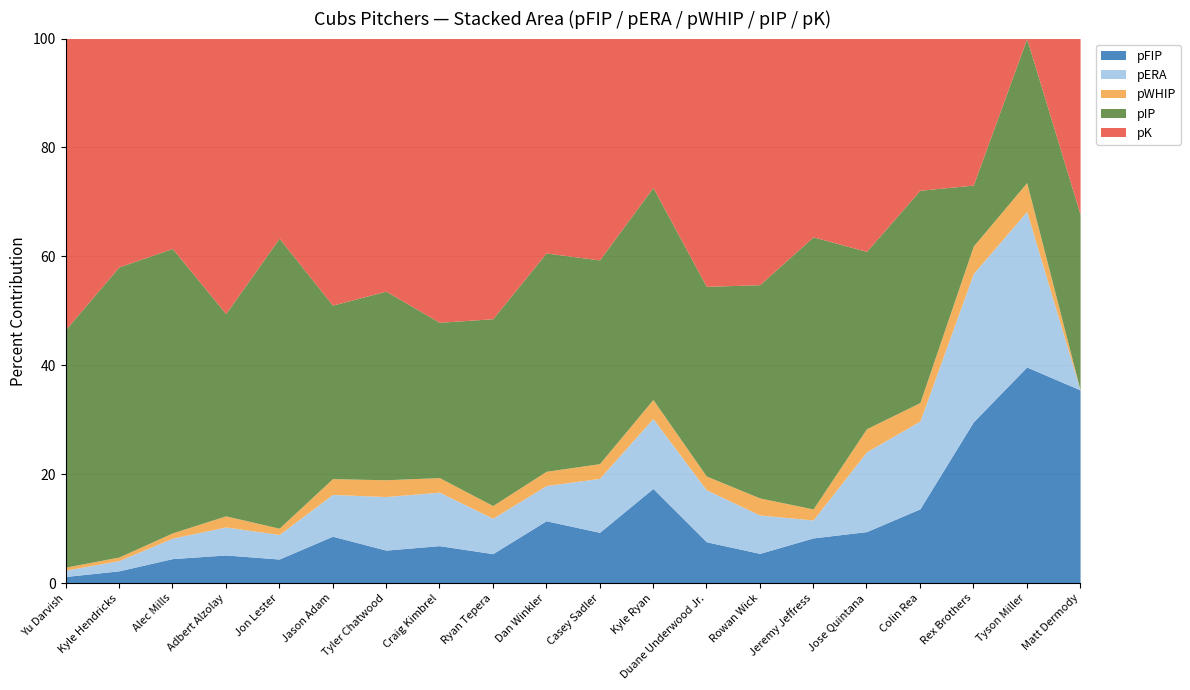

How many categories are shown in the chart?

20